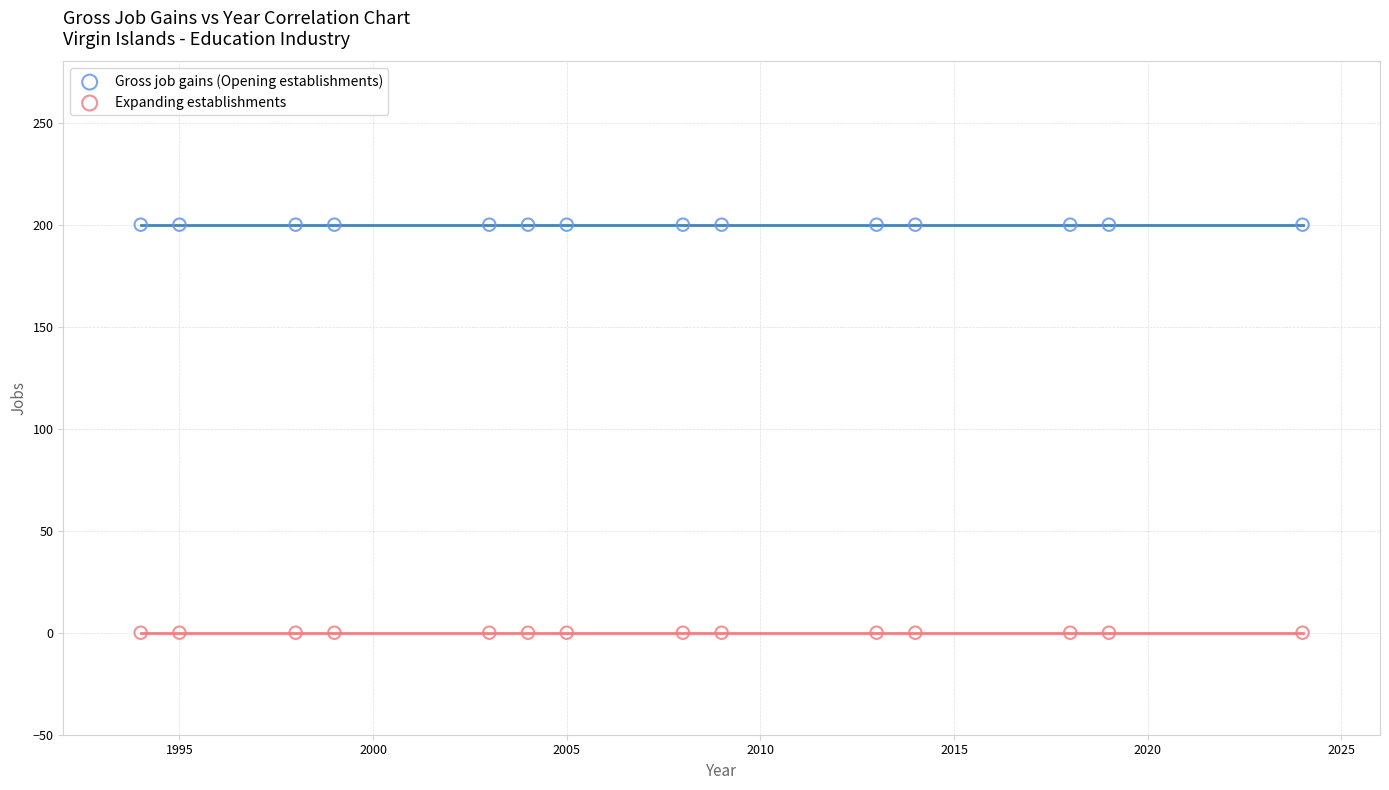

Which series reaches the maximum Y coordinate?

Gross job gains (Opening establishments)